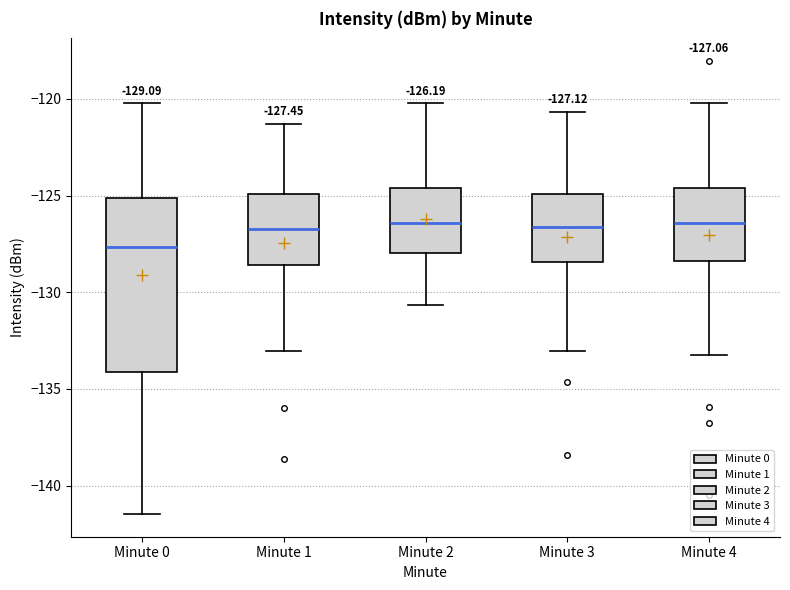

Which box is the tallest, from its lower edge to its upper edge?

Minute 0